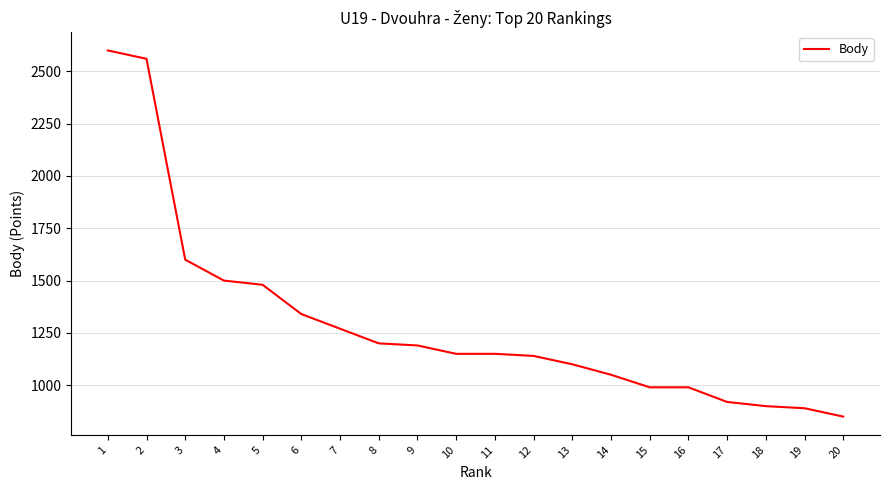

What is the change in value from 11 to 20?

-300